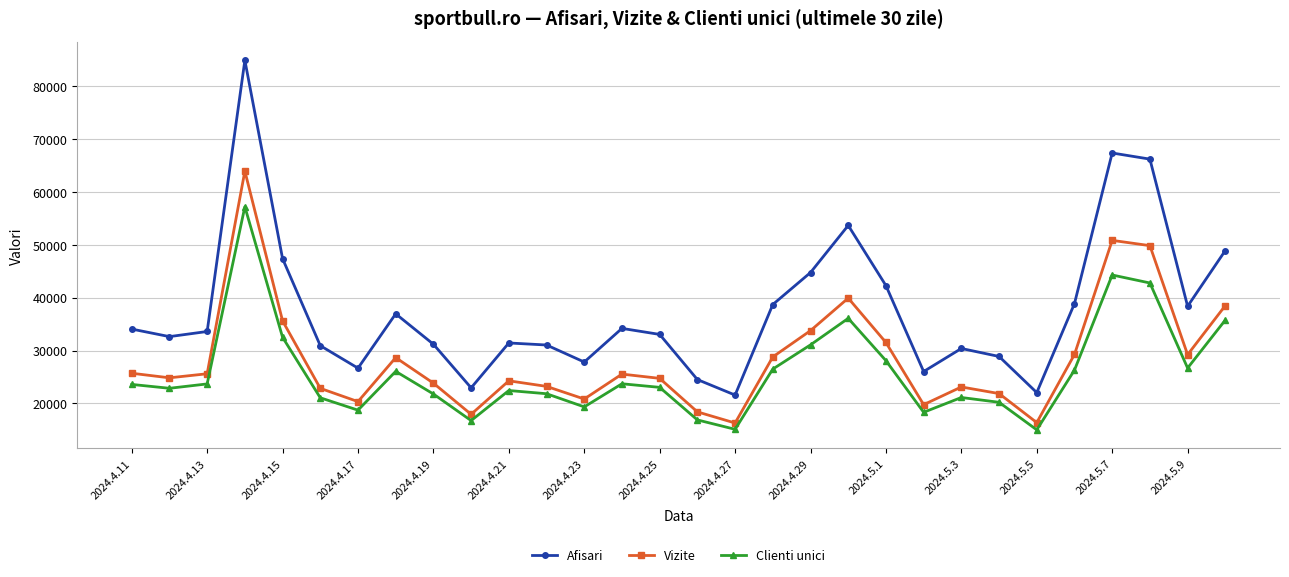

True or false: Vizite and Clienti unici intersect in this chart.

False